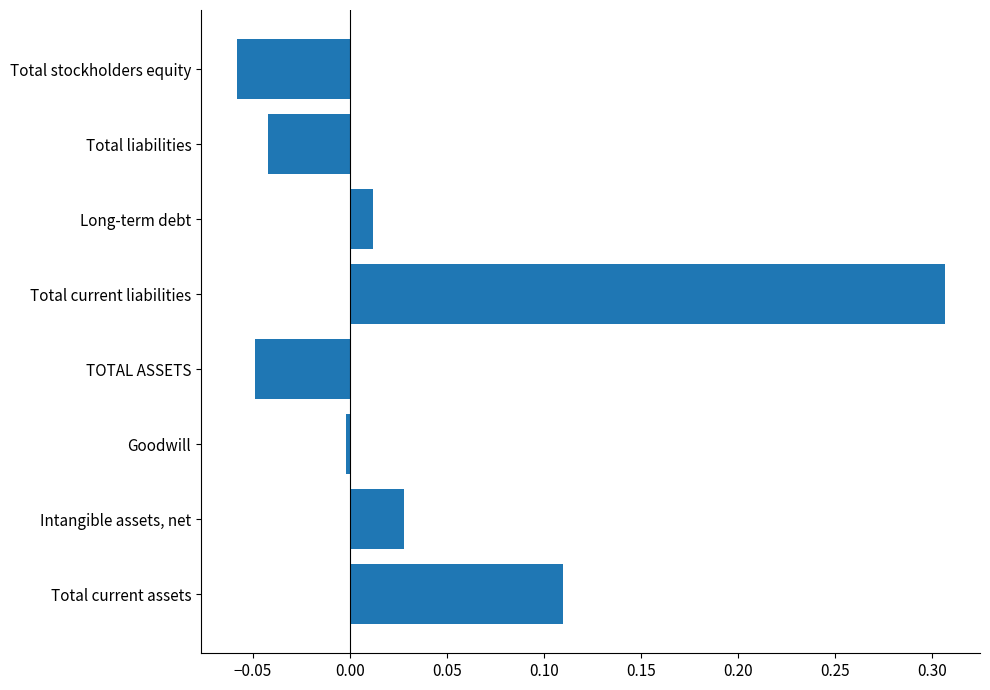

Which category has the highest value across all series?

Total current liabilities